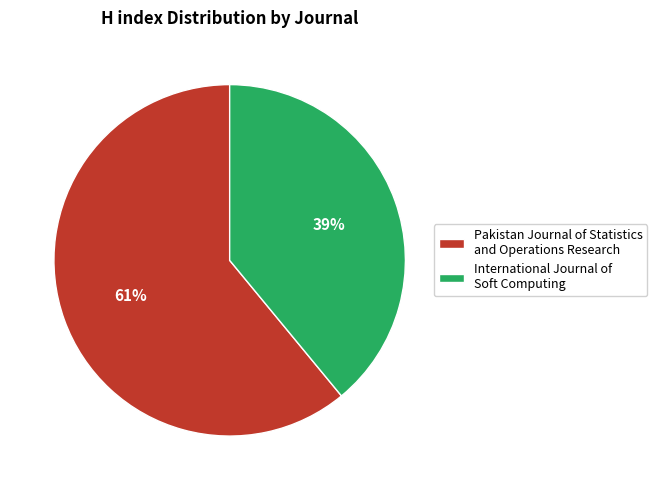

How many slices are in this pie chart?

2